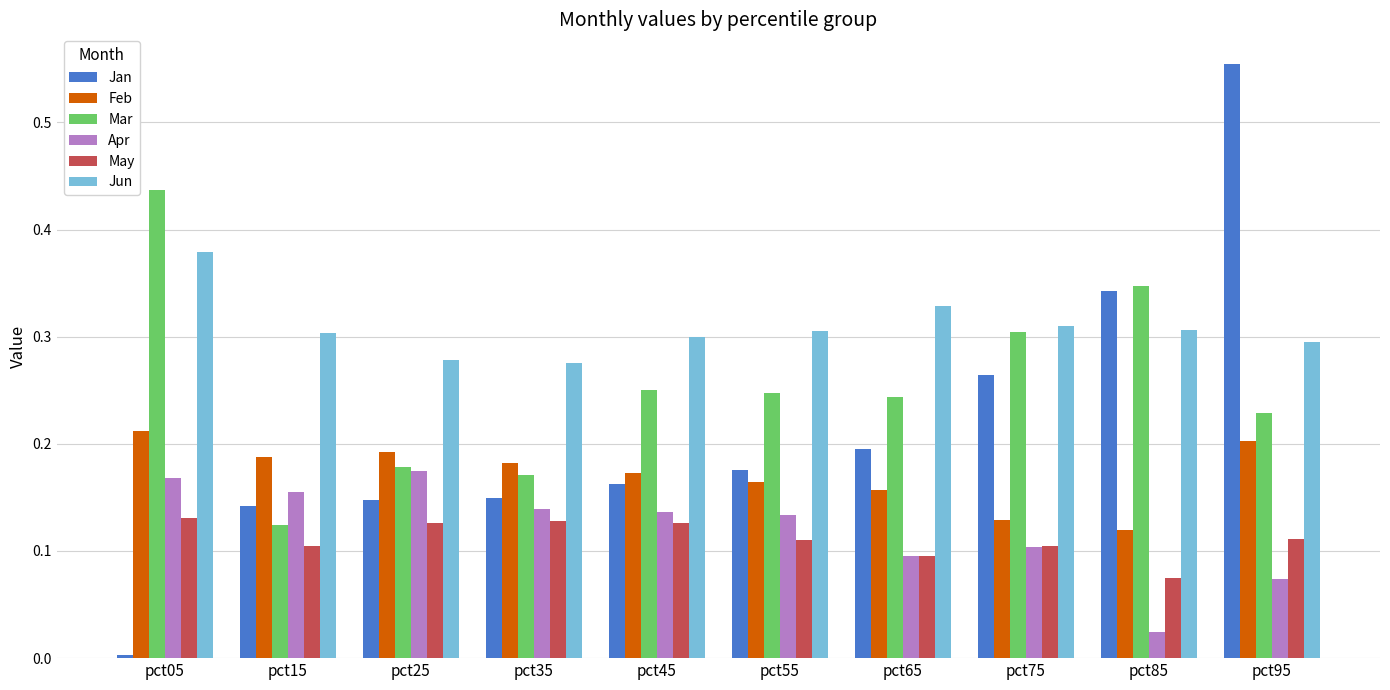

At which category does the chart reach its peak across all series?

pct95